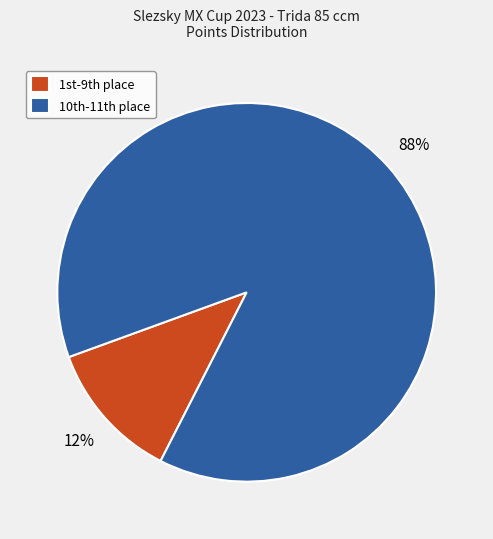

How many segments does this pie chart have?

2